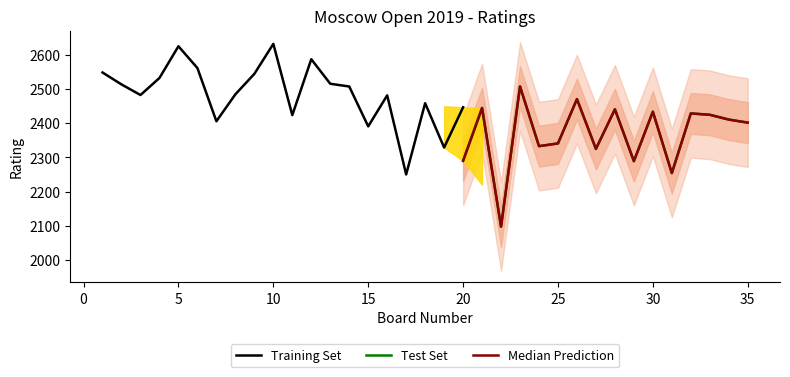

What is the sum of all Test Set values?

85144